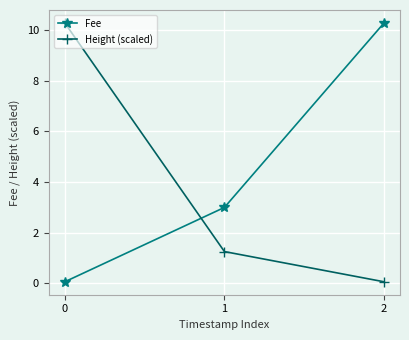

Does the chart display data point markers on the line(s)?

Yes